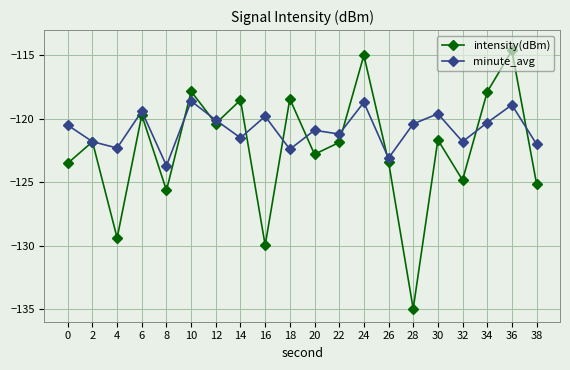

The intensity(dBm) series shows -130.0 at 16. True or false?

True